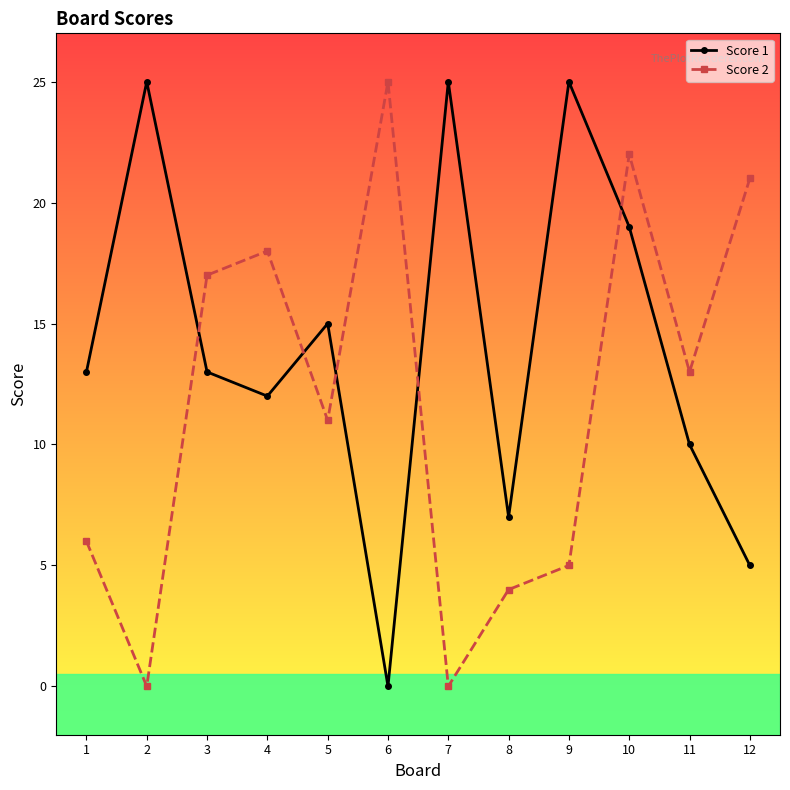

What is the greatest value displayed?

25